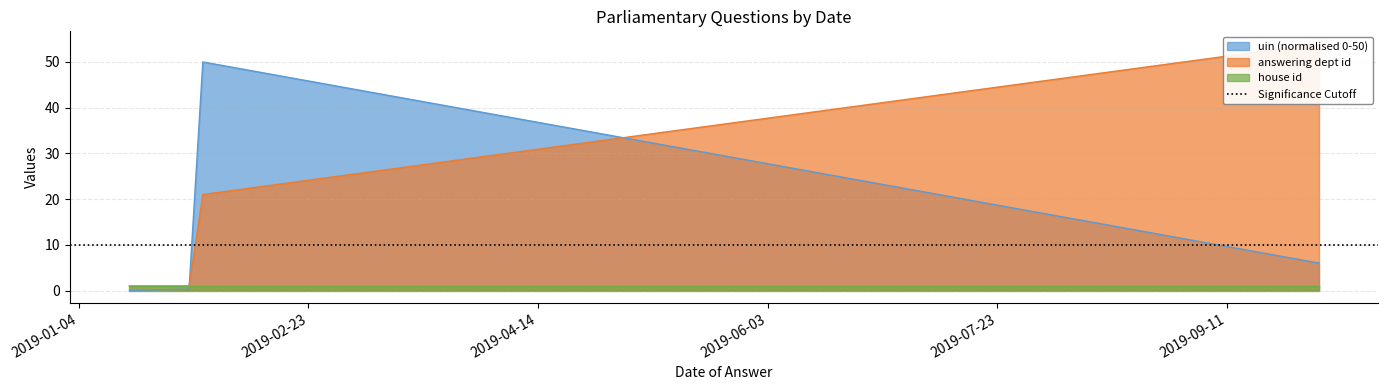

True or false: answering dept id has a value of 1.8 at 4.

False